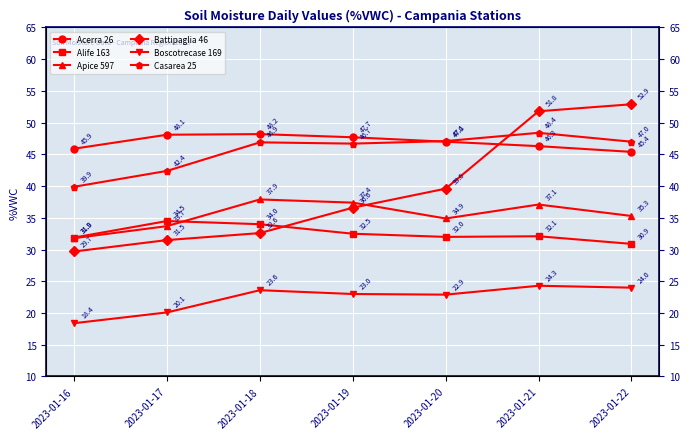

Reading left to right, transcribe all the data shown in this chart.

Acerra 26: 45.9	48.1	48.2	47.7	47.0	46.3	45.4
Alife 163: 31.9	34.5	34.0	32.5	32.0	32.1	30.9
Apice 597: 31.8	33.7	37.9	37.4	34.9	37.1	35.3
Battipaglia 46: 29.7	31.5	32.6	36.6	39.6	51.8	52.9
Boscotrecase 169: 18.4	20.1	23.6	23.0	22.9	24.3	24.0
Casarea 25: 39.9	42.4	46.9	46.7	47.1	48.4	47.0